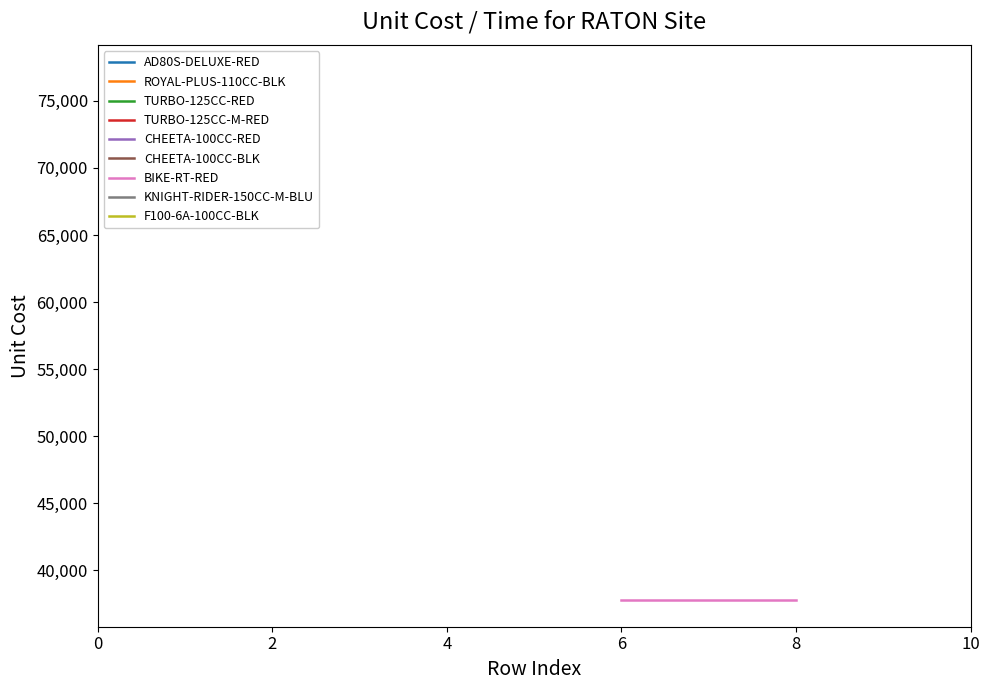

What is the smallest value displayed?

37775.7